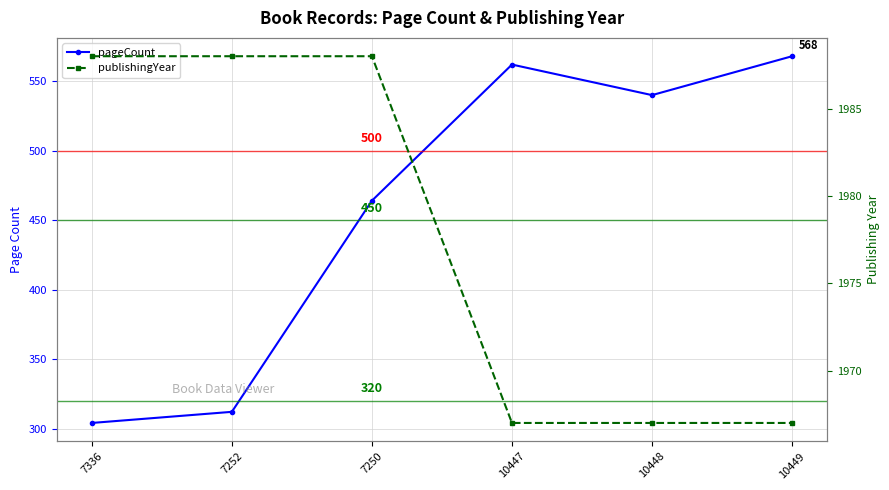

True or false: pageCount has a value of 430 at 7336.

False